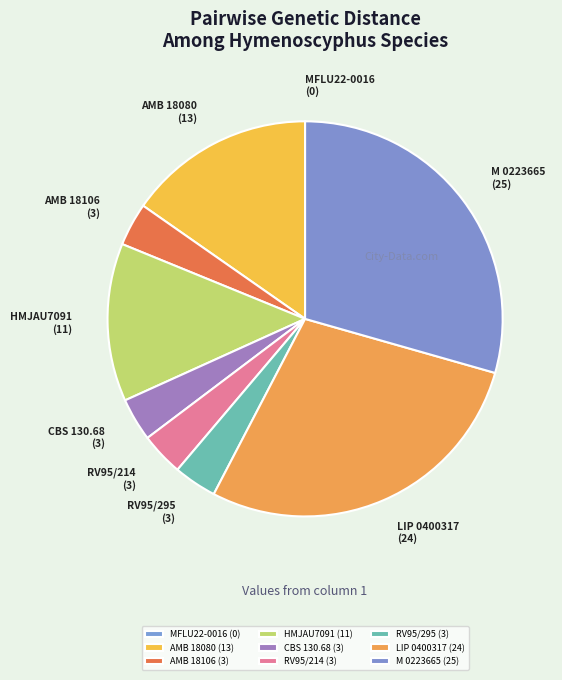

Is it true that HMJAU7091 is 13% of the pie?

True